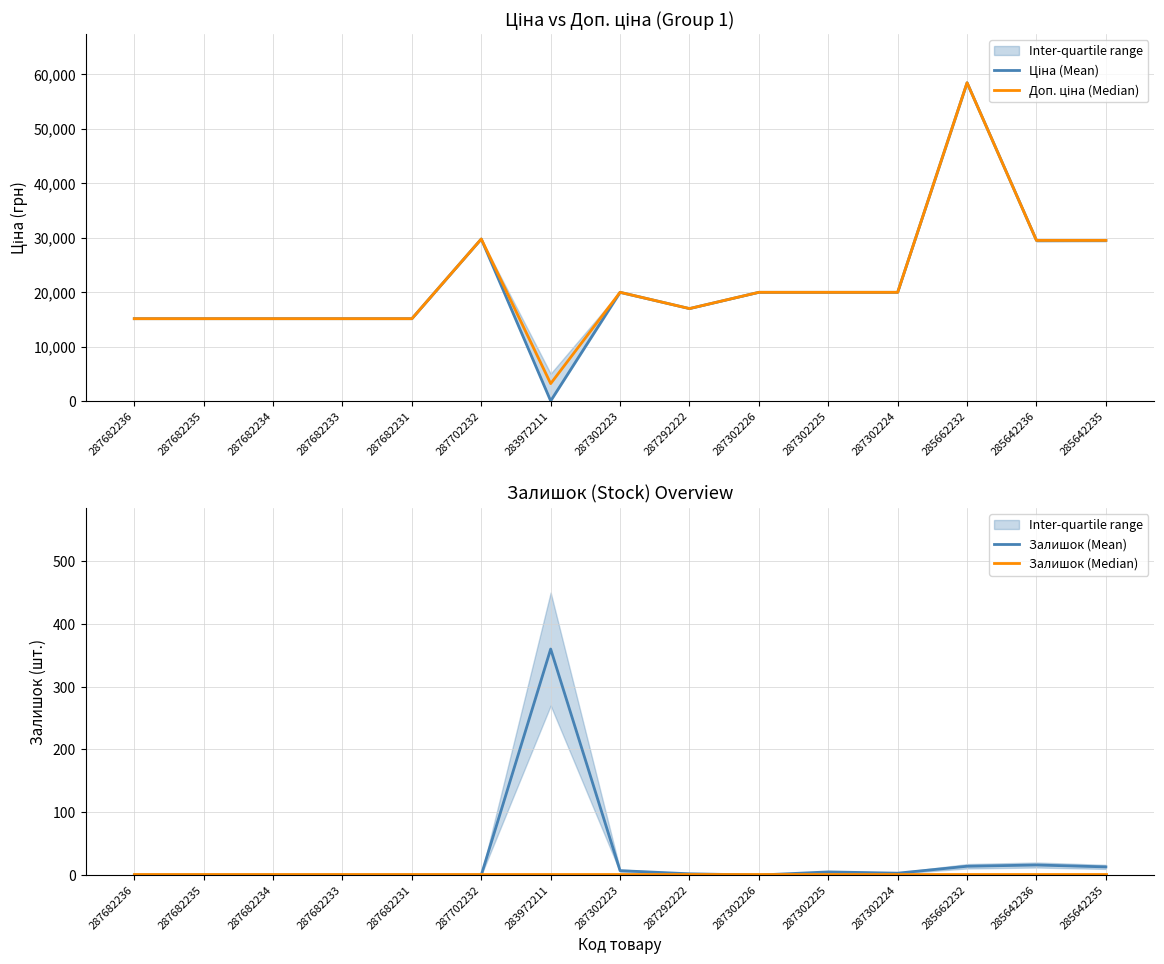

At which label does Ціна (Mean) reach its minimum?

283972211